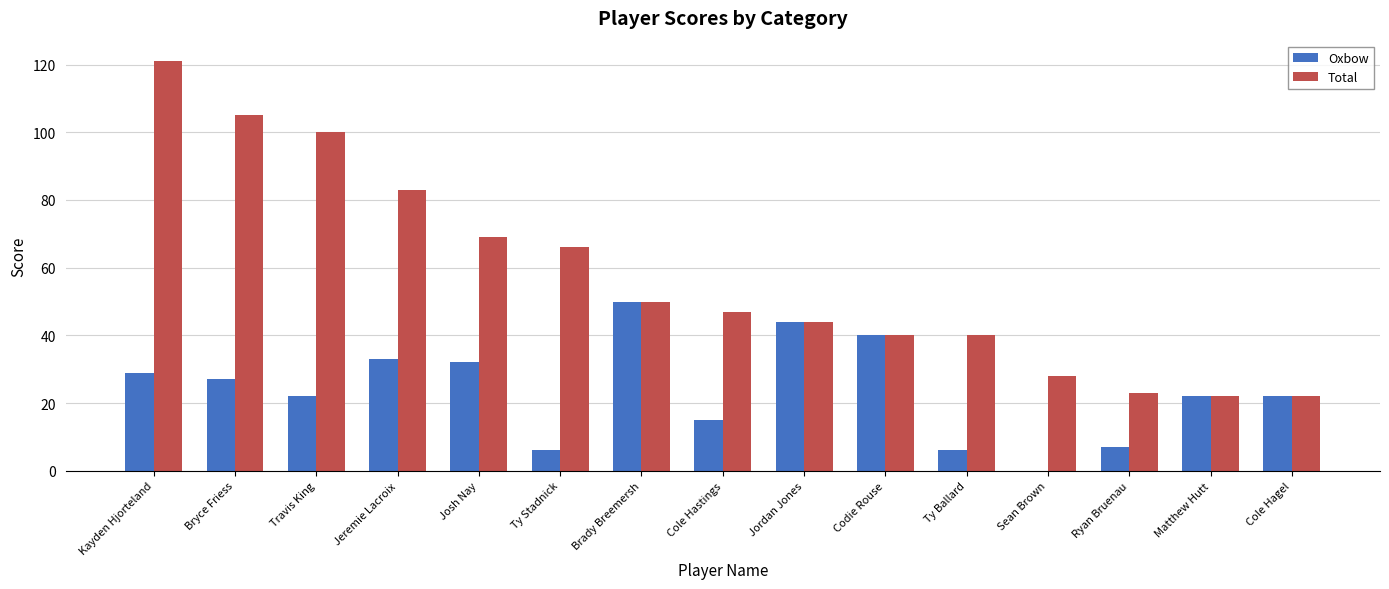

Which series has the largest range (max minus min)?

Total